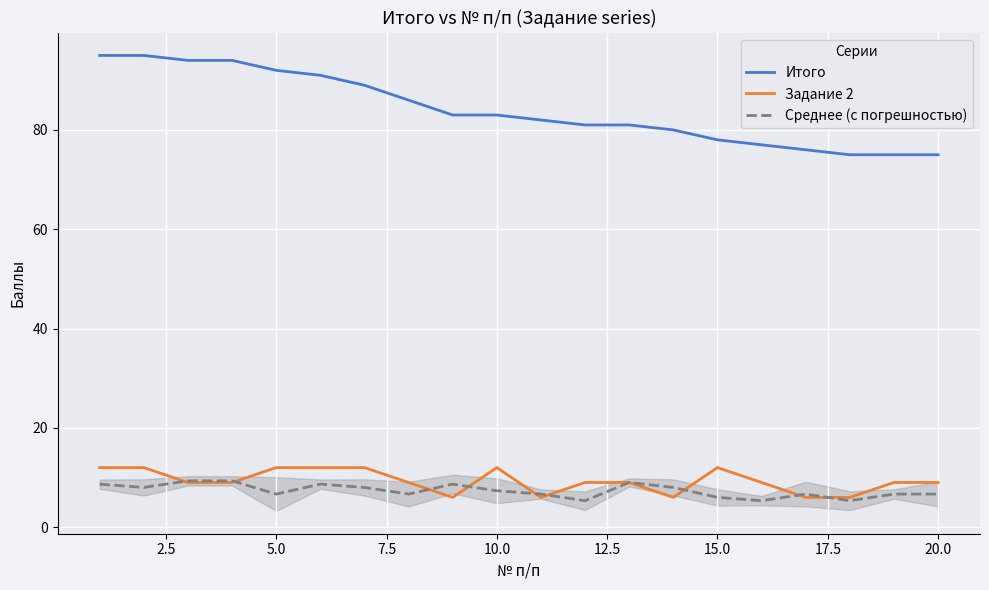

What is the minimum value shown in the chart?

5.3